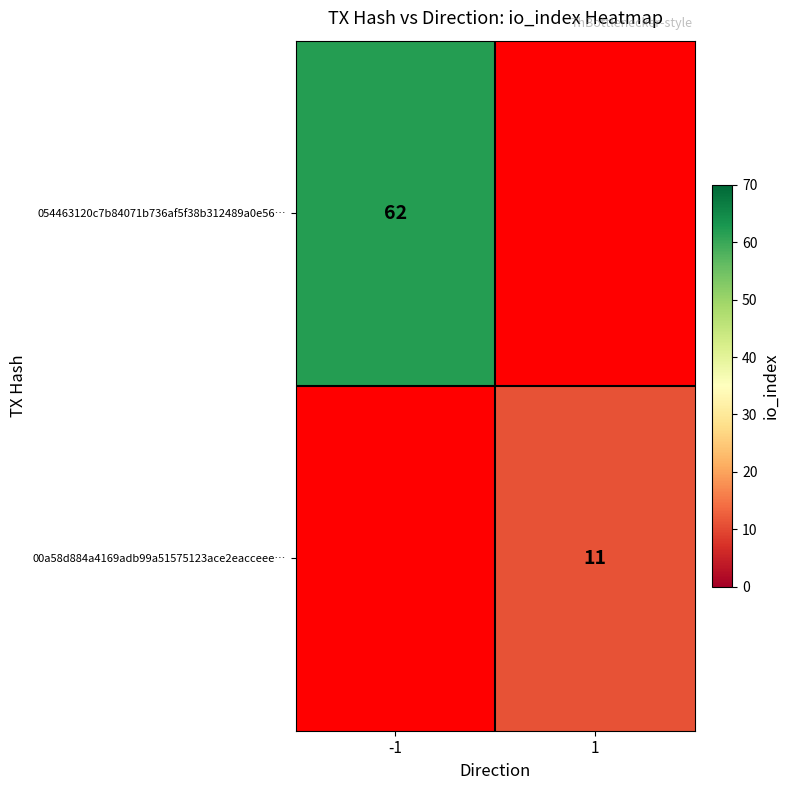

The 054463120c7b84071b736af5f38b312489a0e56… series shows 62 at -1. True or false?

True